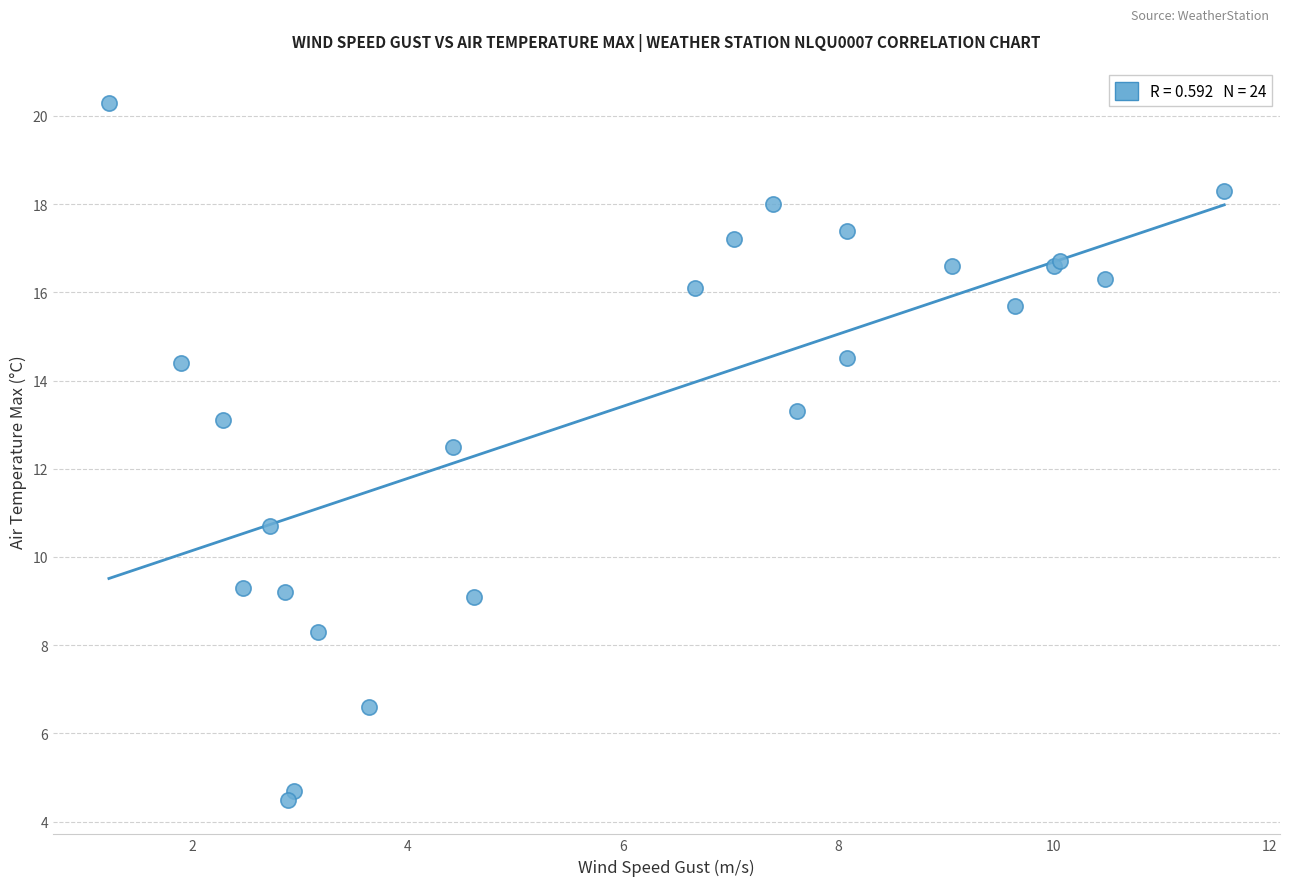

What Y value in the scatter plot is closest to 12?

12.5